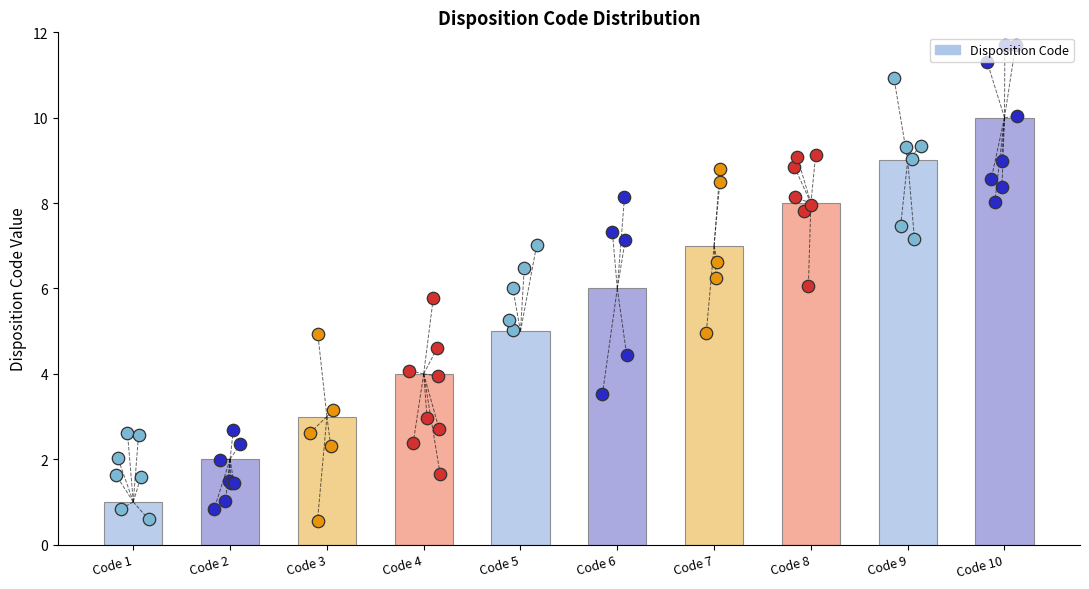

What is the ratio of the value at Code 4 to the value at Code 3?

1.3